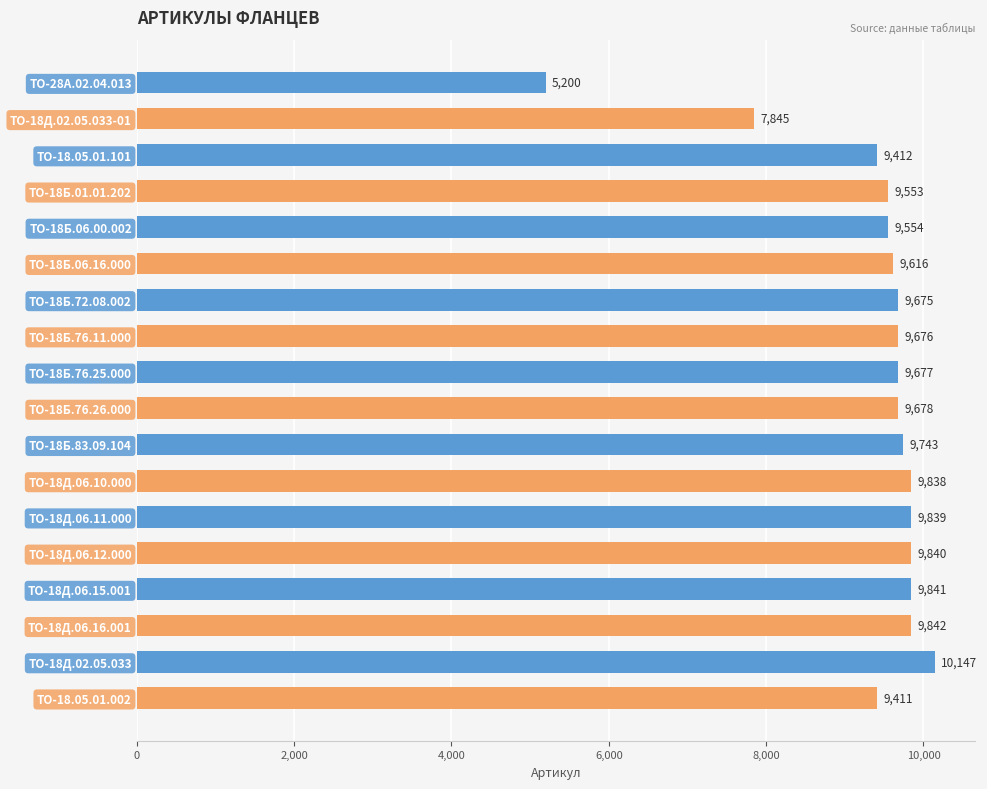

What is the label of the 2nd bar from the top?

ТО-18Д.02.05.033-01